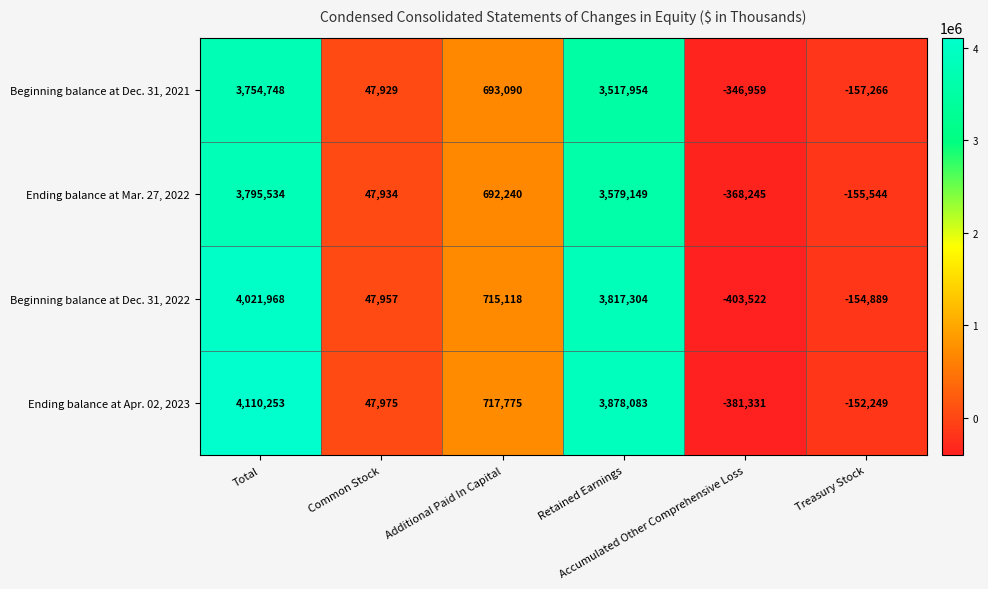

How many values in Ending balance at Mar. 27, 2022 are below zero?

2